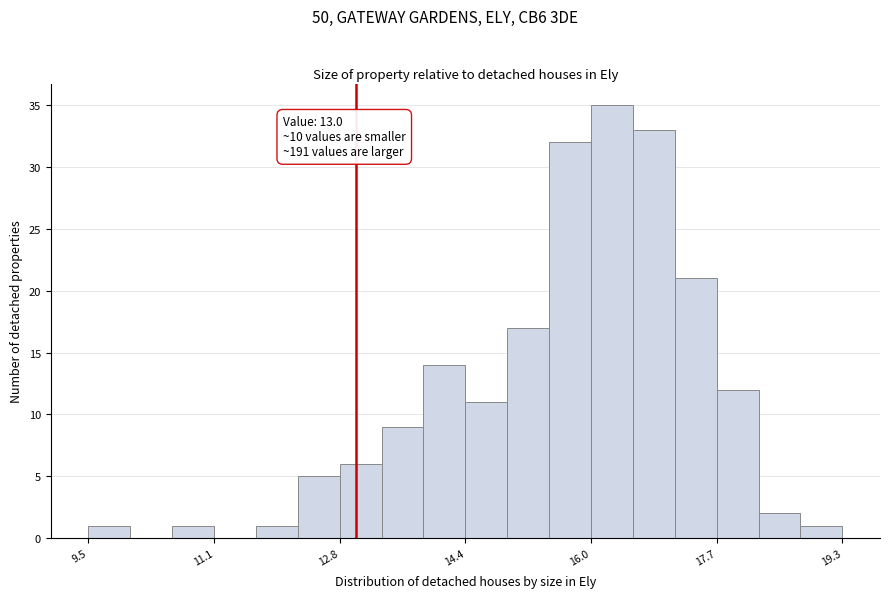

Read against the x-axis, roughly where is the centre of the tallest bar?

16.4